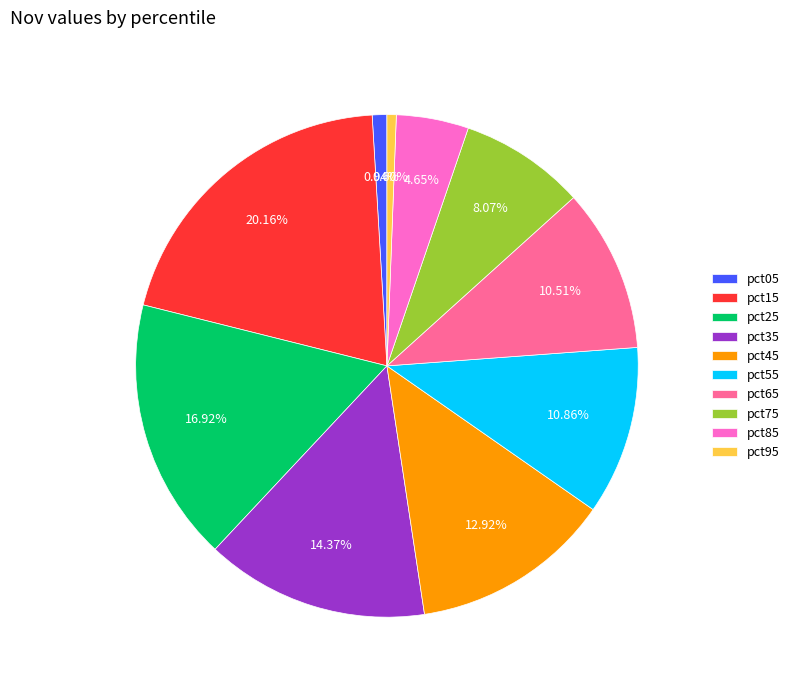

How many slices are in this pie chart?

10